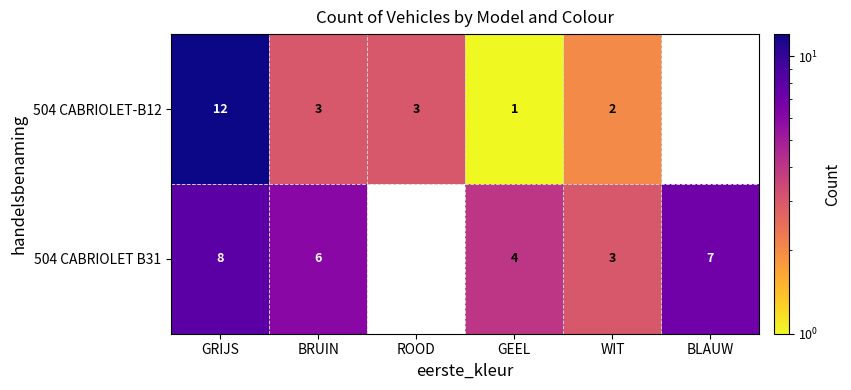

What is the total value across all series at GRIJS?

20